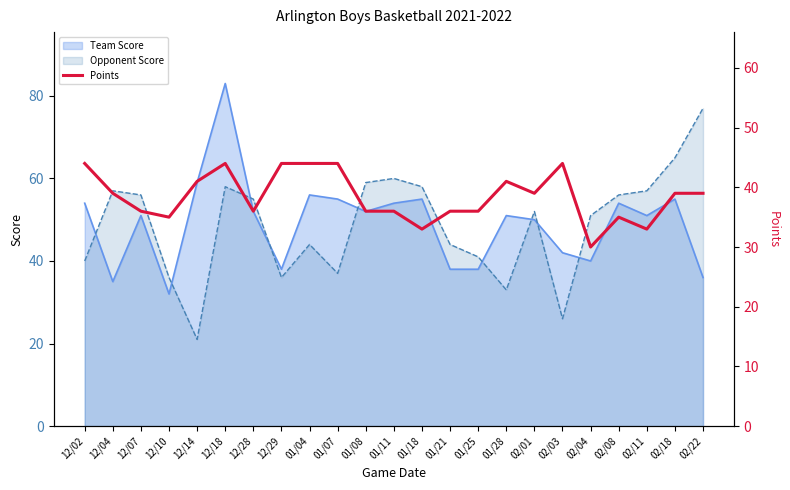

What is the label of the 10th point from the left?

01/07